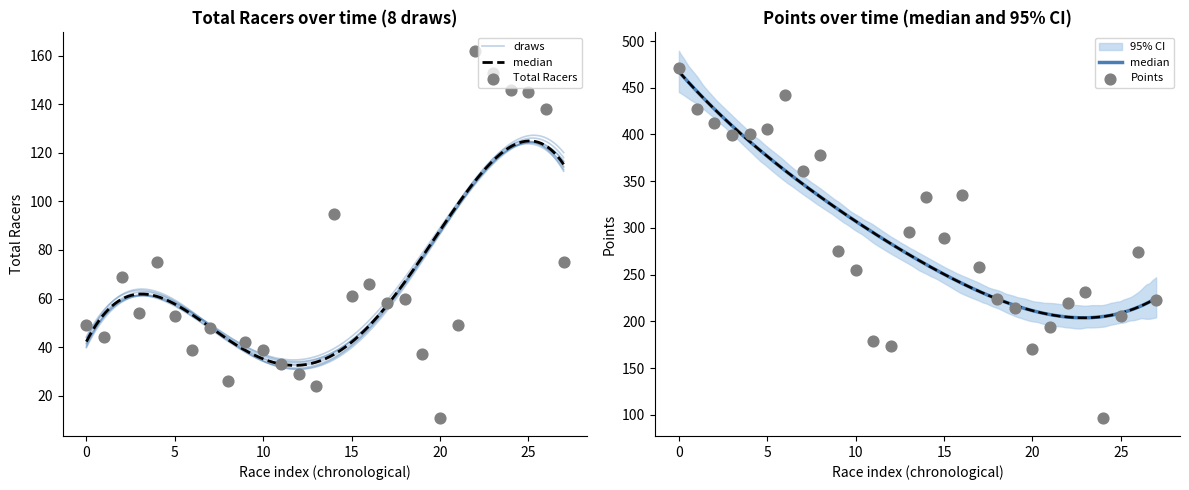

Which series has the largest total across all categories?

Points